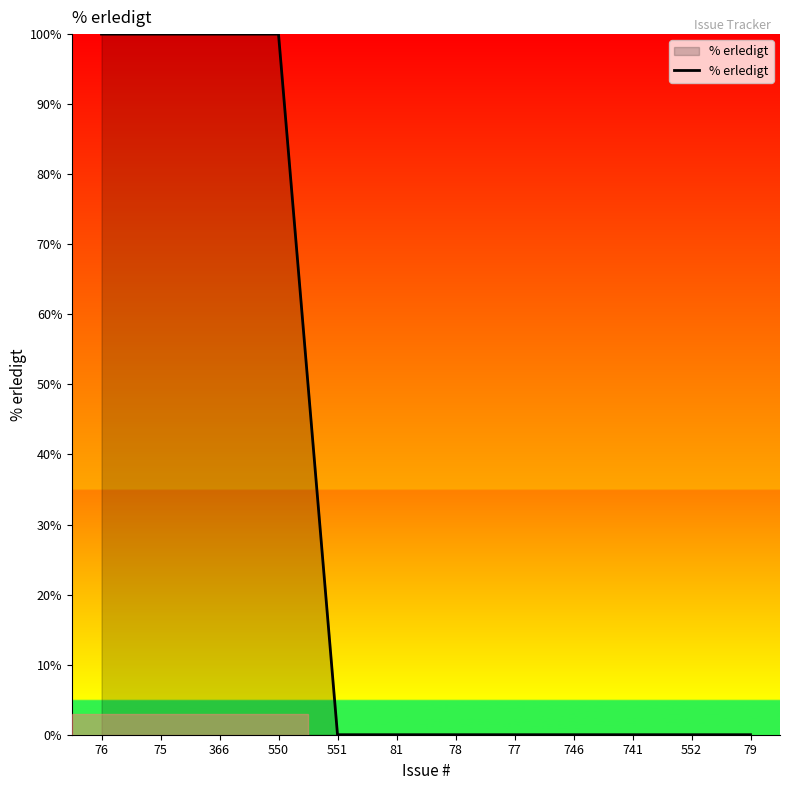

What is the difference between the maximum and minimum values?

100